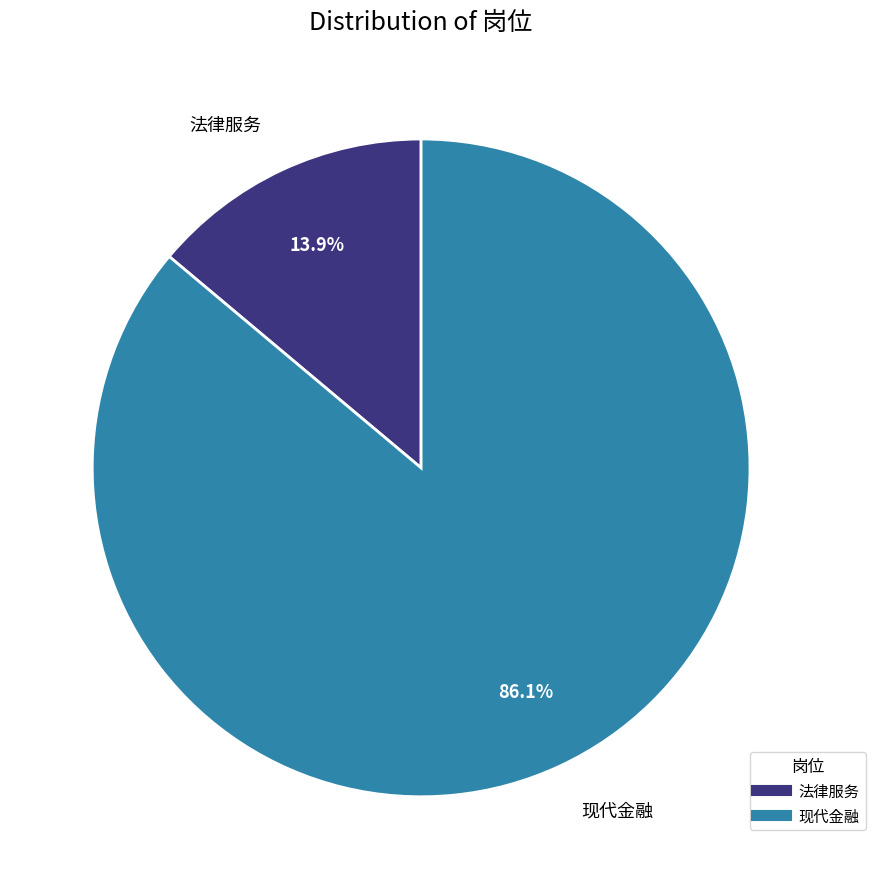

Which category has the biggest portion of the pie?

现代金融